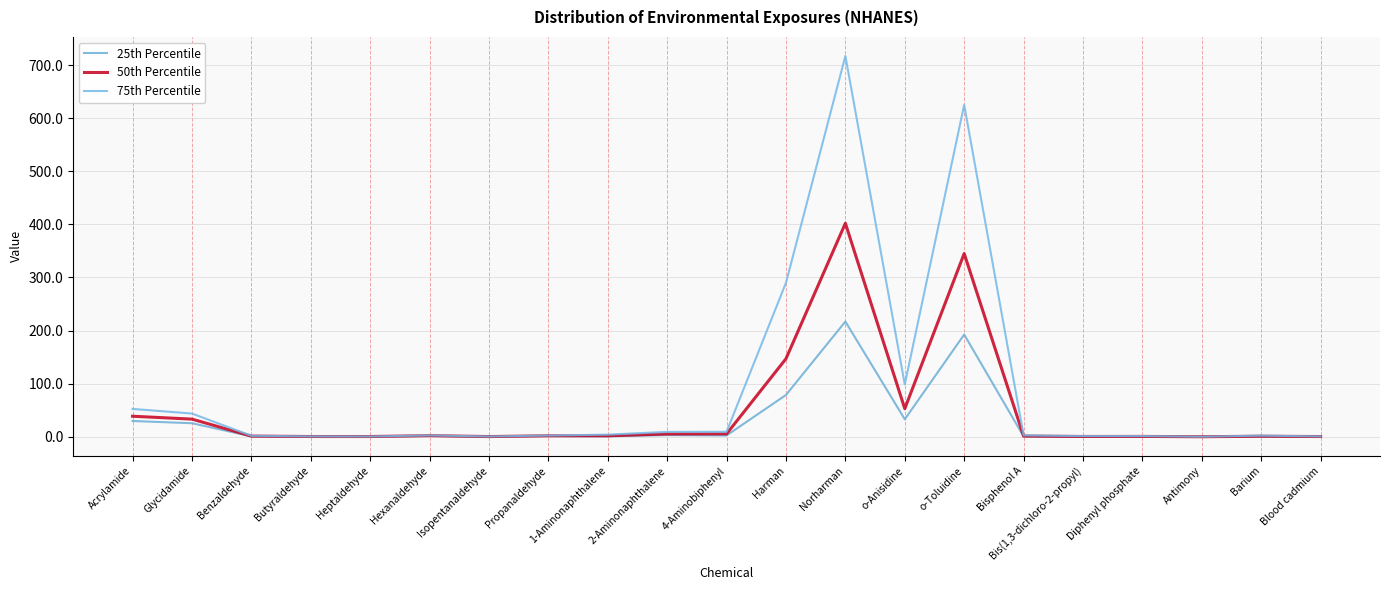

What is the sum of all 50th Percentile values?

1042.3